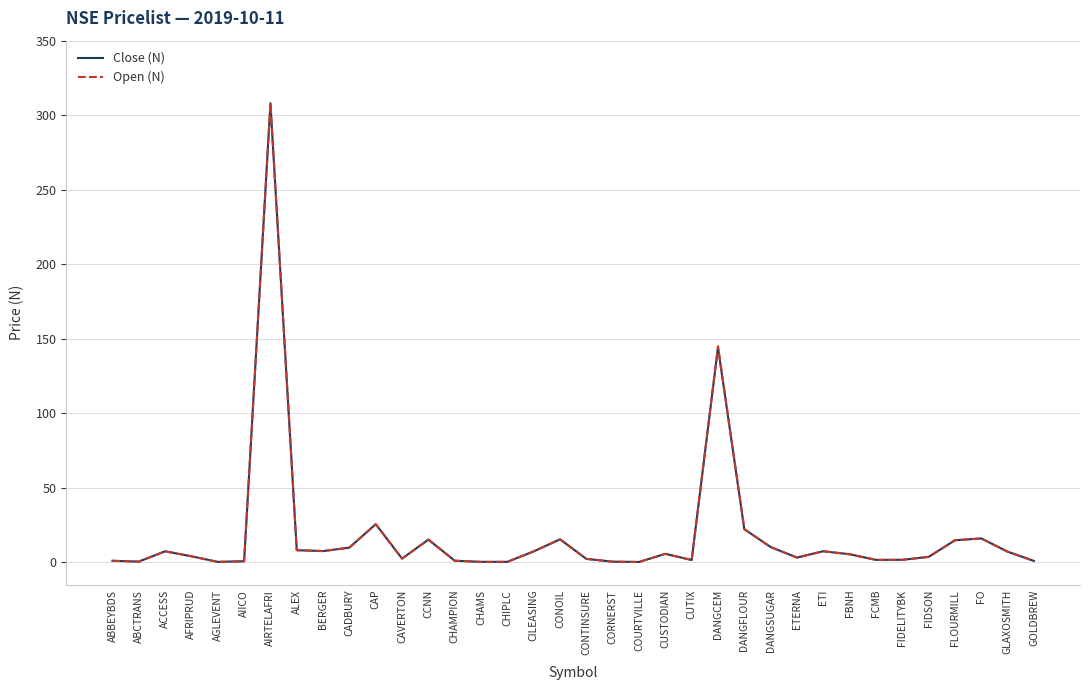

How many lines are shown in the chart?

2